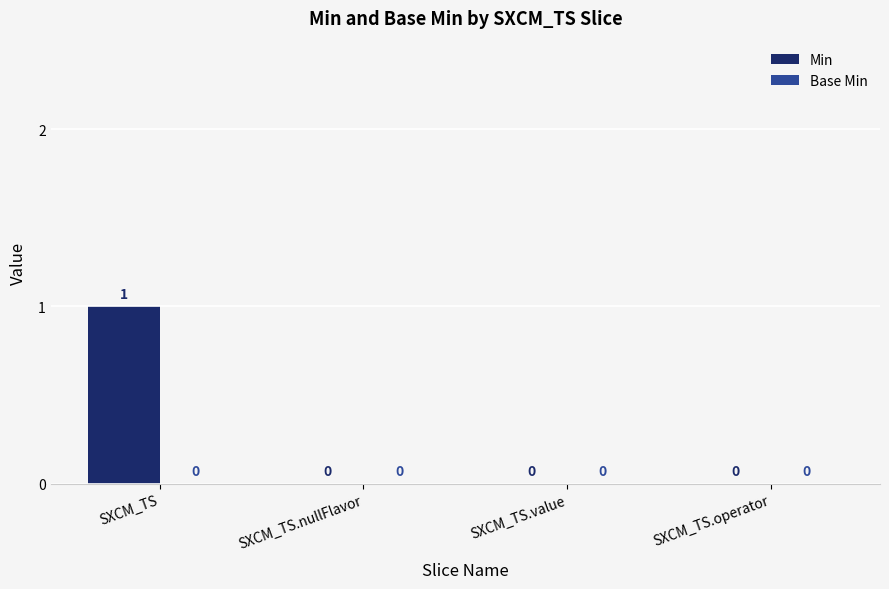

The value at SXCM_TS.operator is 0. True or false?

True